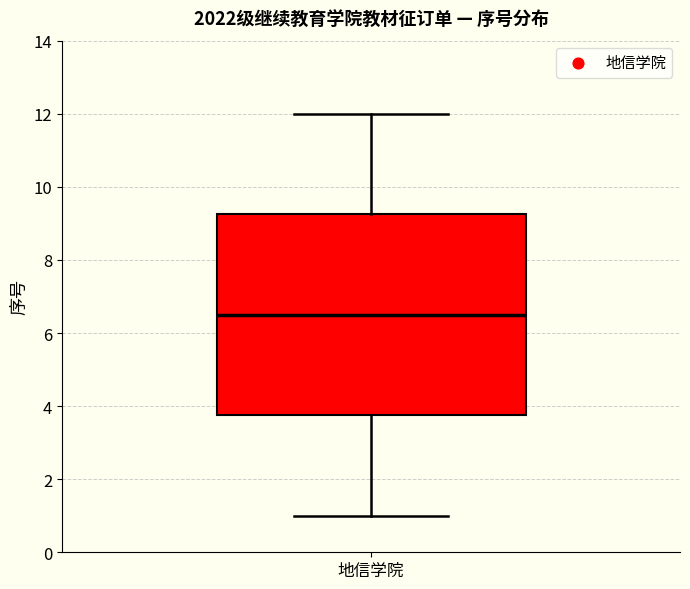

Transcribe this box plot: give where the median line is, the range the box spans, and where the two whiskers end, as read against the y-axis. The values are not printed on the chart, so give them approximately, as read against the axis.

median 6.6, box 3.8 to 9.2, whiskers 1.0 to 12.0